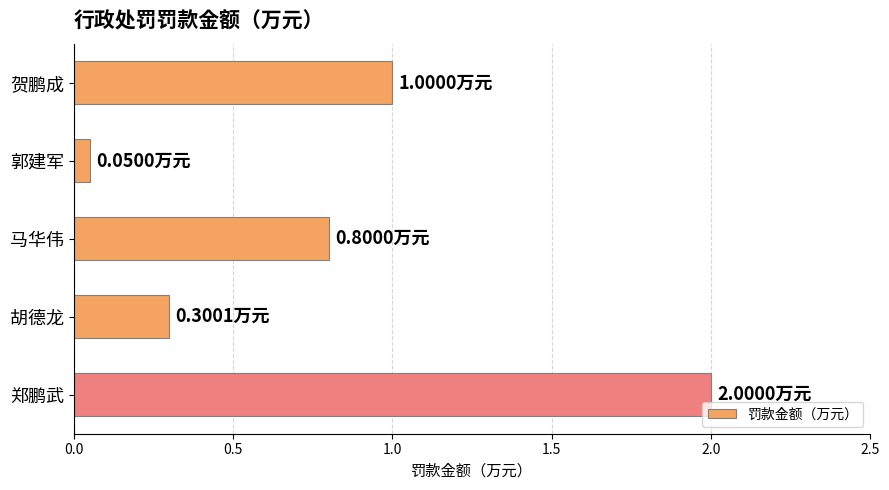

What is the change in value from 马华伟 to 郑鹏武?

+1.2